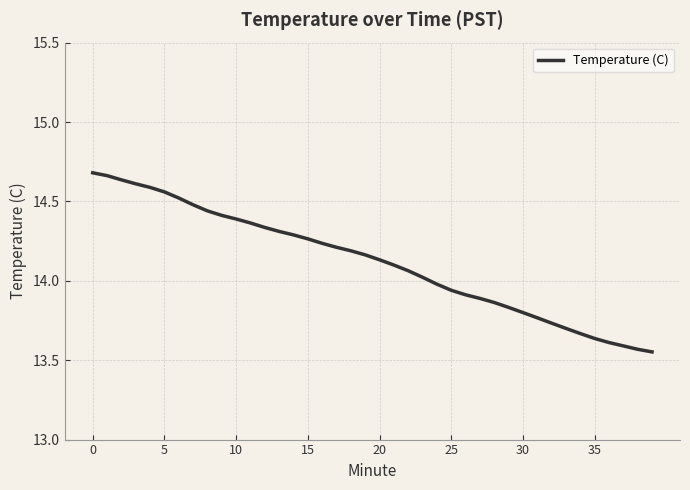

What is the difference between the maximum and minimum values?

1.1